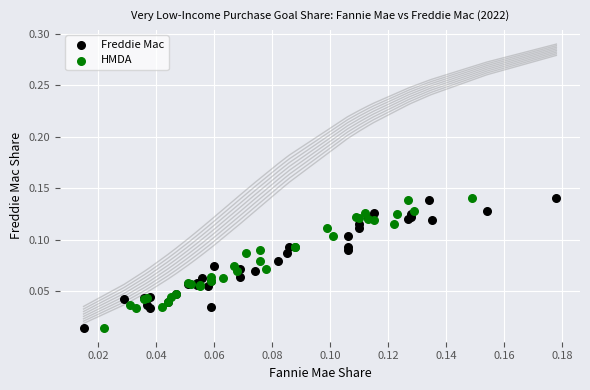

What are all the series names shown in the legend?

Freddie Mac, HMDA